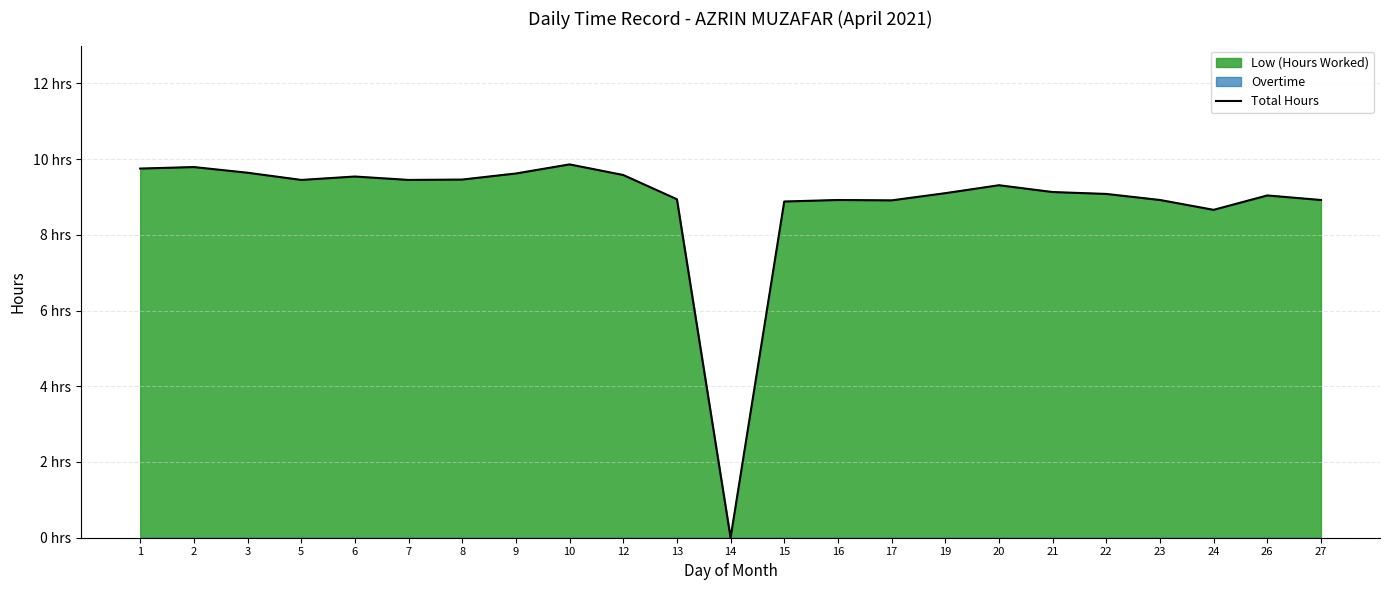

What is the difference between the maximum and second lowest values?

1.2